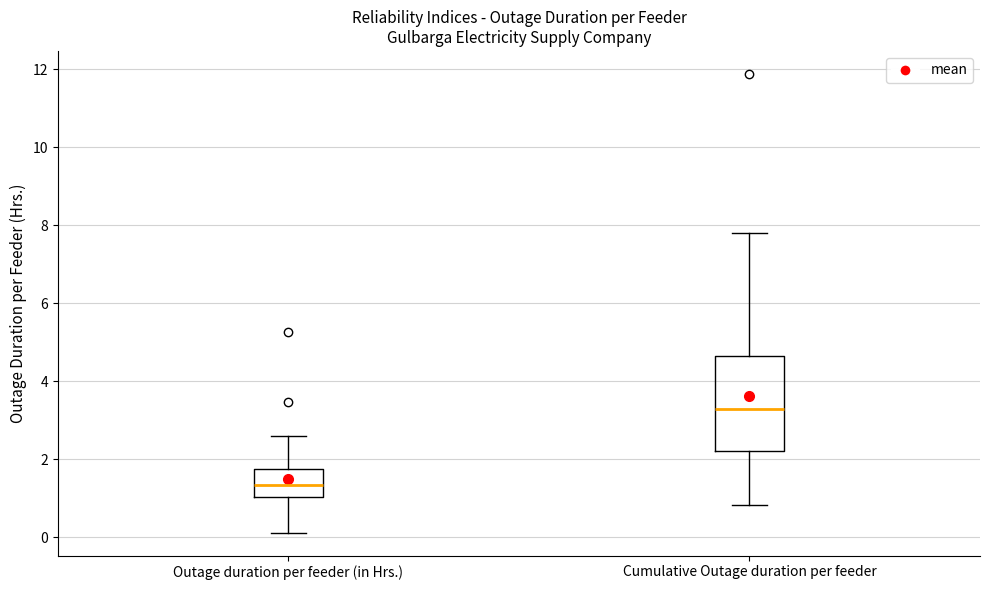

Reading left to right, read every box against the y-axis: the position of its median line, the range the box covers, and the ends of its whiskers. The values are not printed on the chart, so give them approximately, as read against the axis.

Outage duration per feeder (in Hrs.): median 1.4, box 1.0 to 1.8, whiskers 0.2 to 2.6
Cumulative Outage duration per feeder: median 3.2, box 2.2 to 4.6, whiskers 0.8 to 7.8